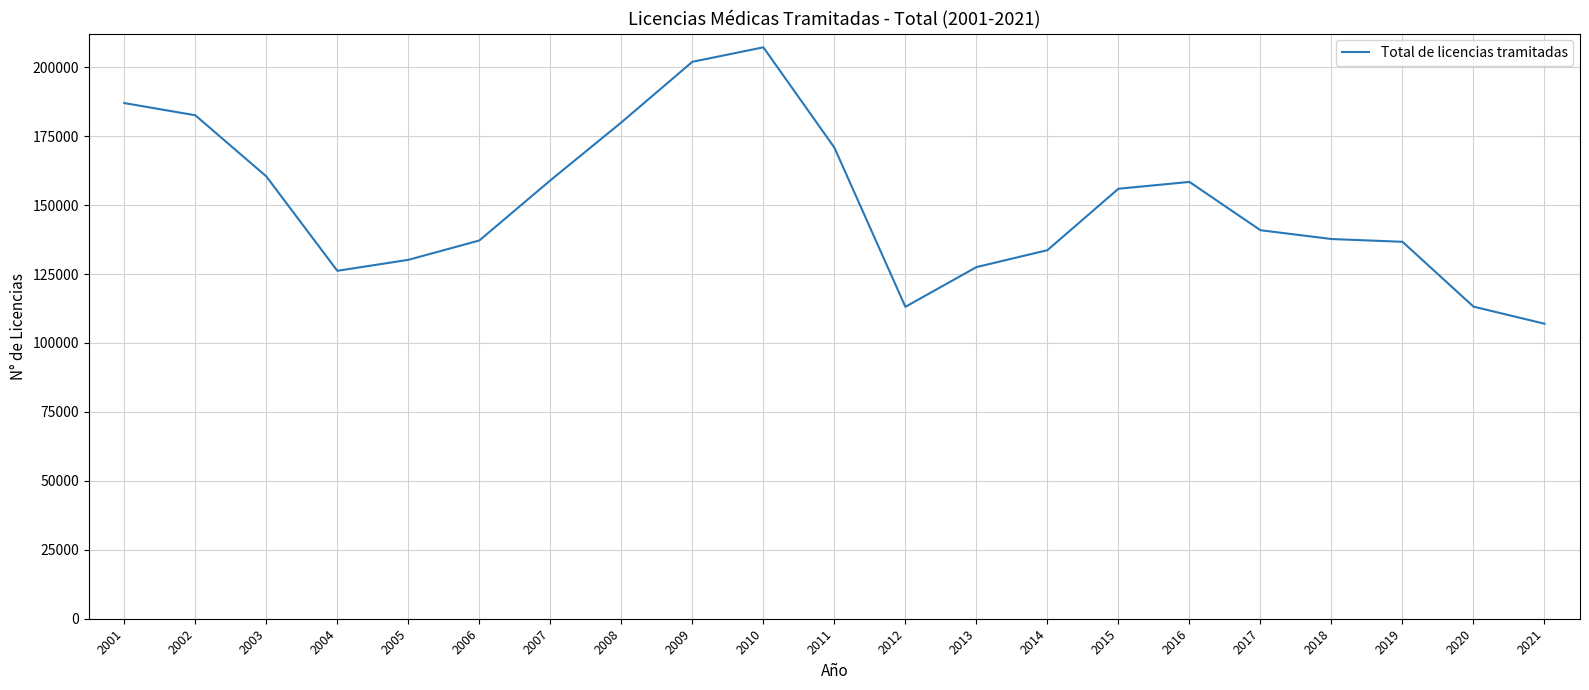

Is it true that the value at 2021 is 55427?

False